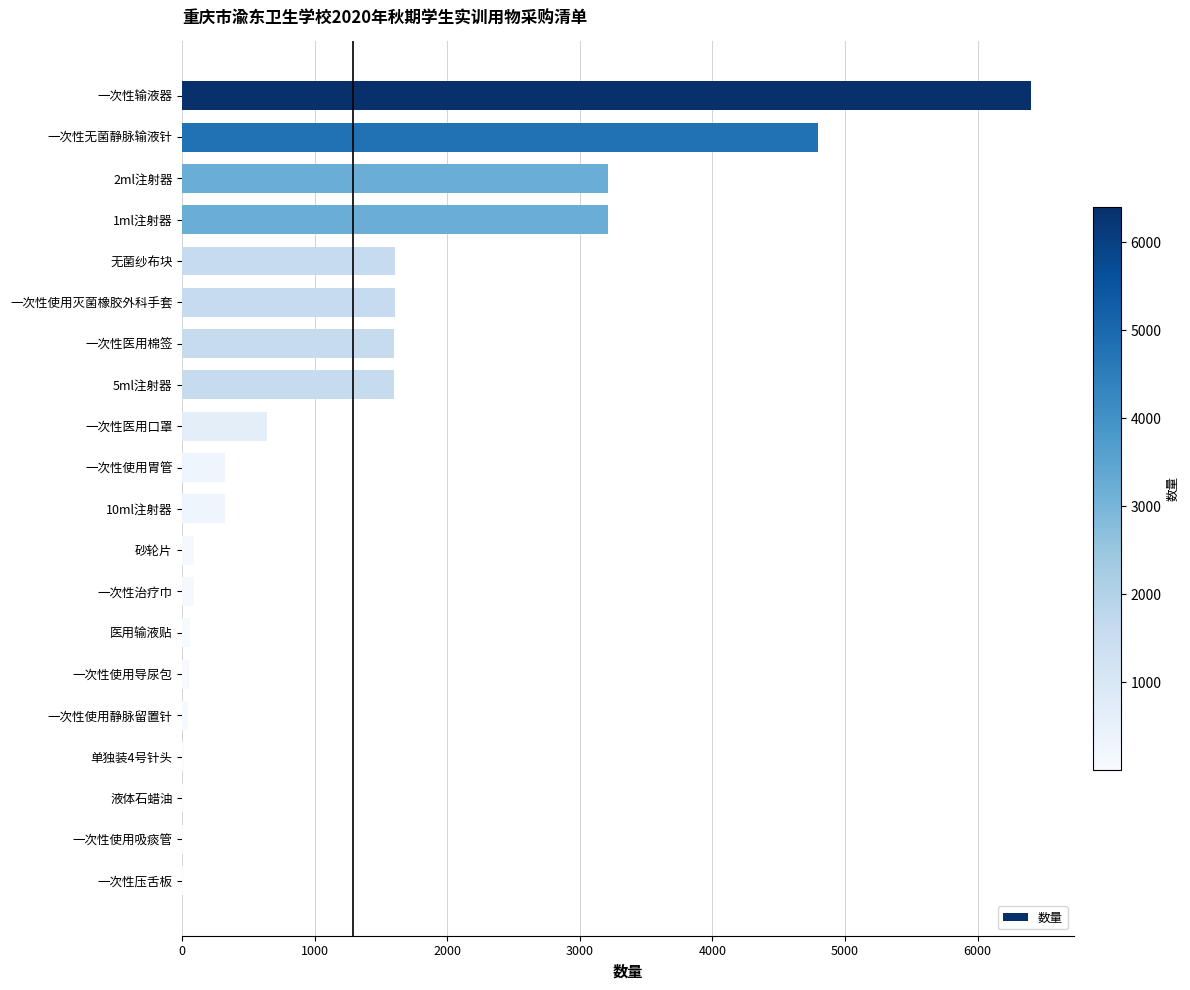

What is the sum of all values?

25702